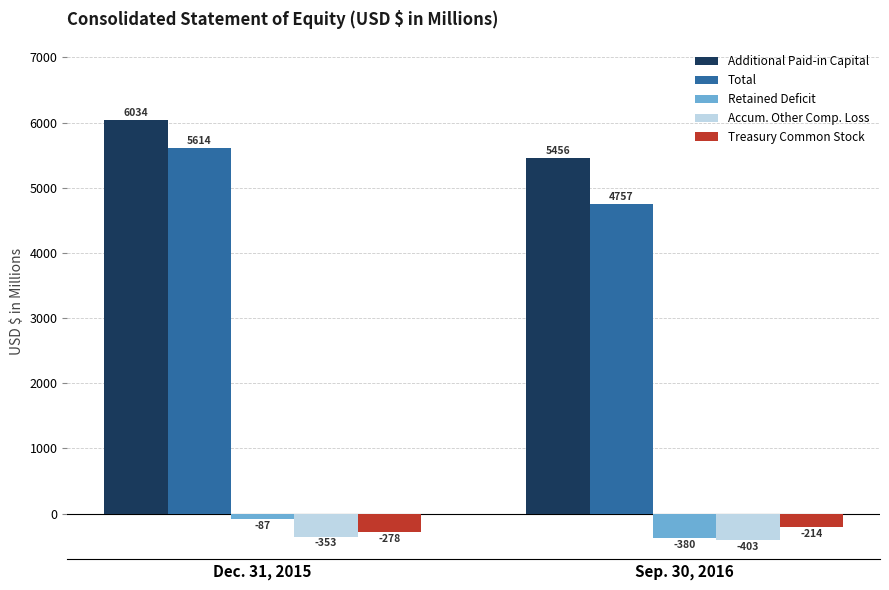

Rank the series at Sep. 30, 2016 from lowest to highest value.

Accum. Other Comp. Loss, Retained Deficit, Treasury Common Stock, Total, Additional Paid-in Capital